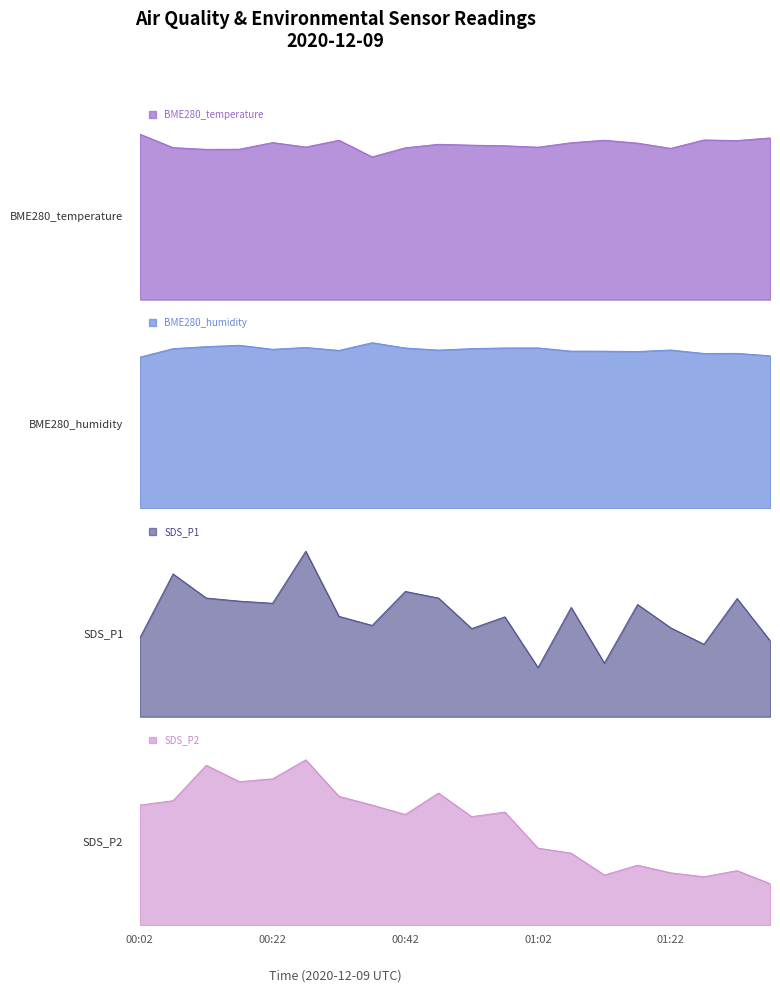

True or false: SDS_P2 and SDS_P1 cross at least once.

False